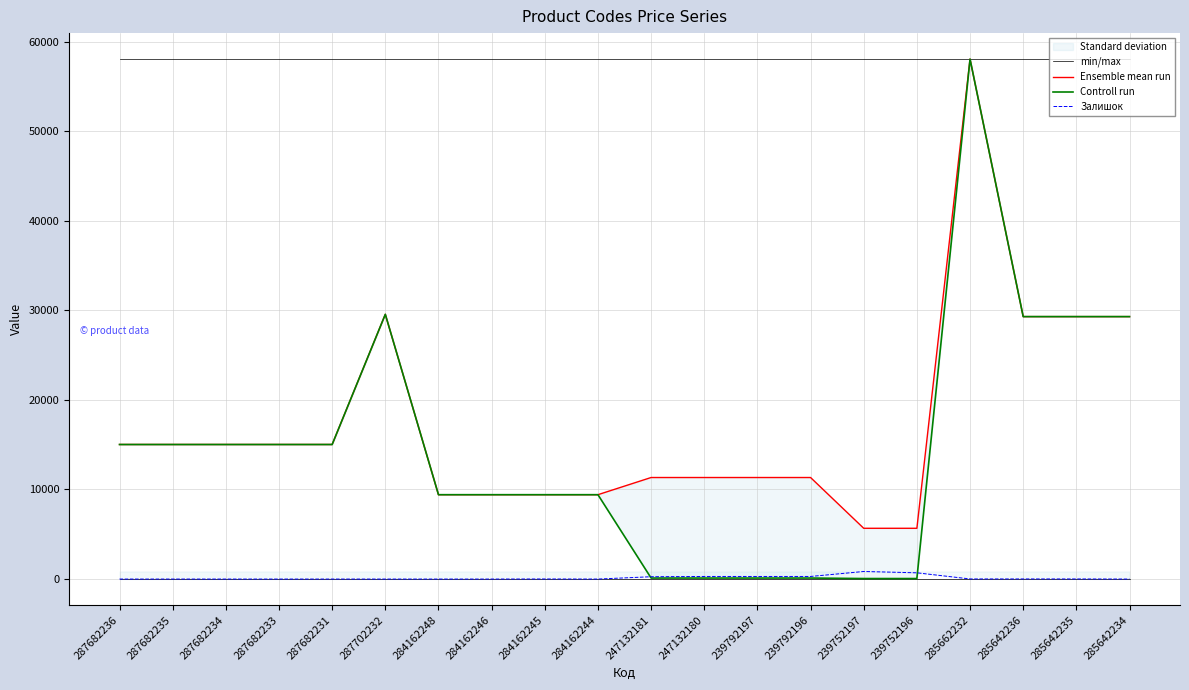

Is the value of Ensemble mean run at 239792196 greater than the value of Залишок at 284162246?

Yes